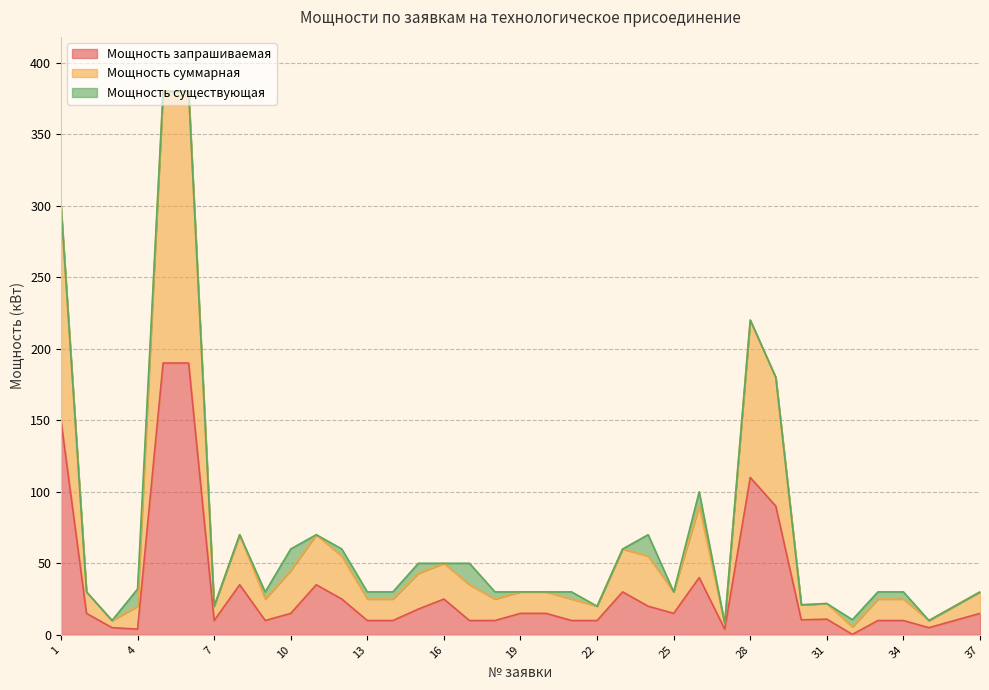

What is the value of the Мощность запрашиваемая point at the 35th from the left?

5.0